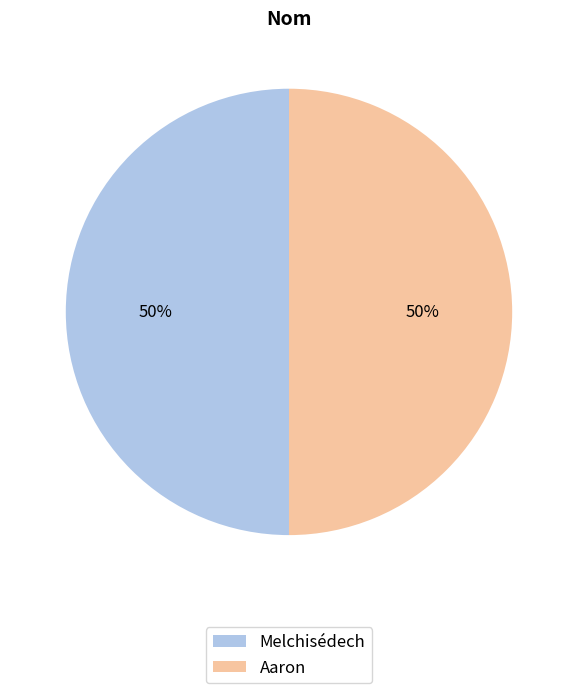

Approximately how many times larger is the value at Melchisédech compared to Aaron?

1.0